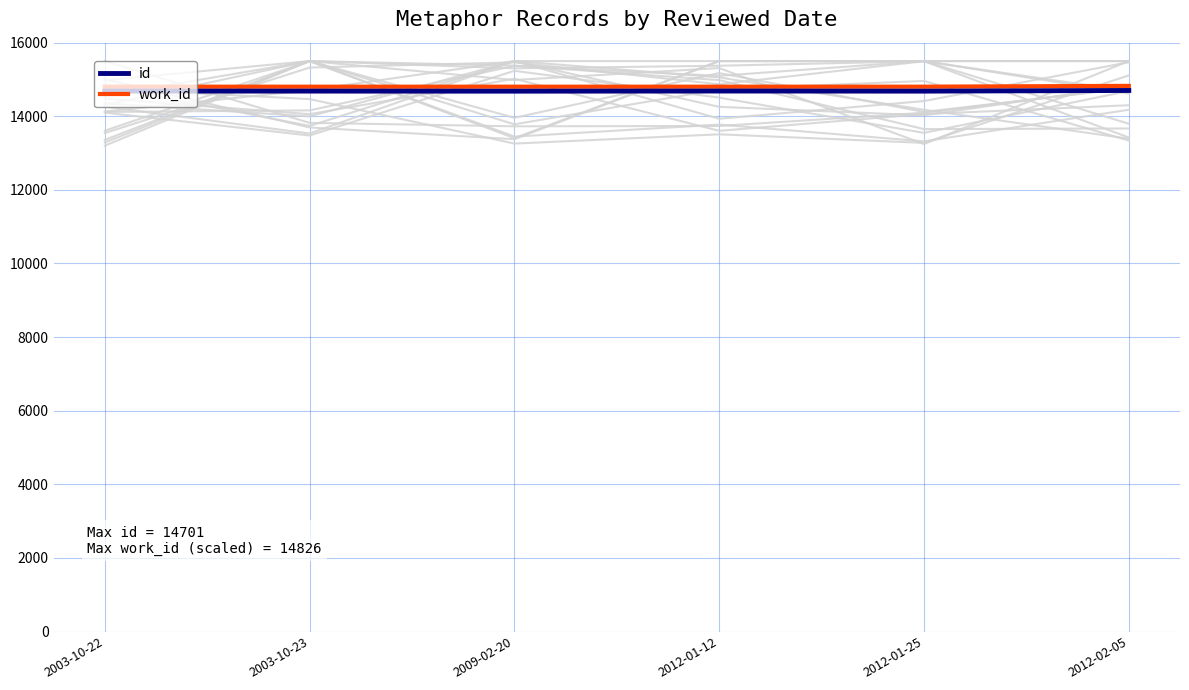

At which category is the sum across all series the highest?

2012-02-05